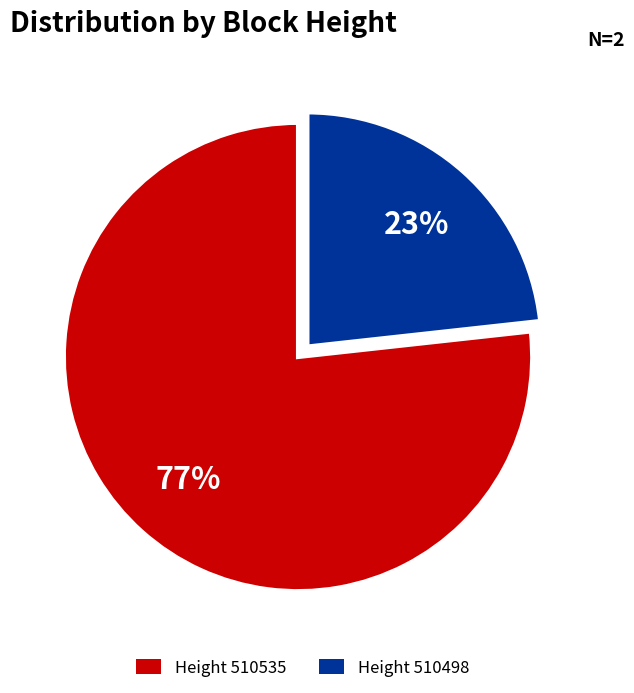

To the nearest percent, what portion does Height 510498 represent?

23%